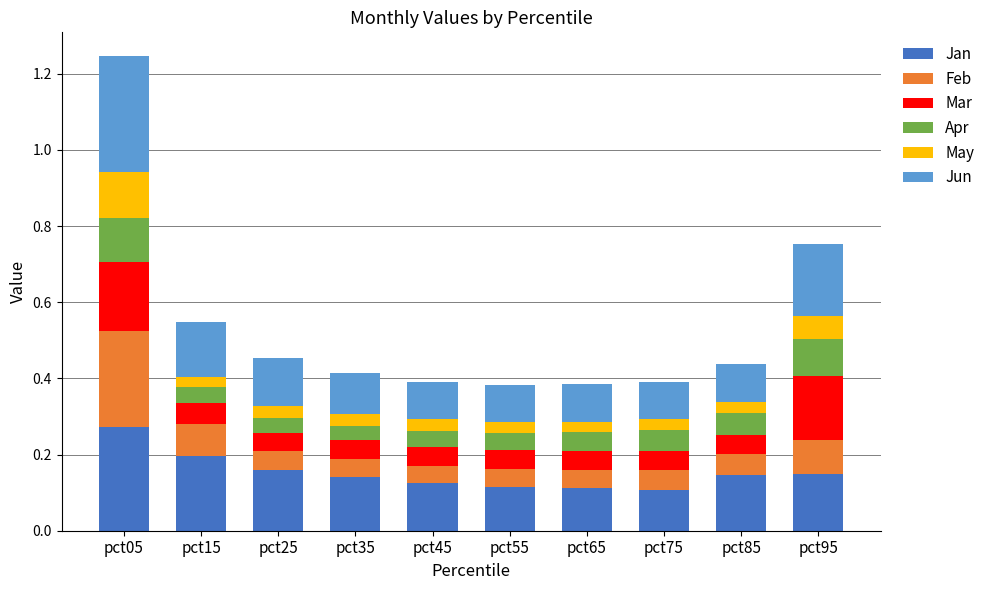

At which category is the sum across all series the highest?

pct05